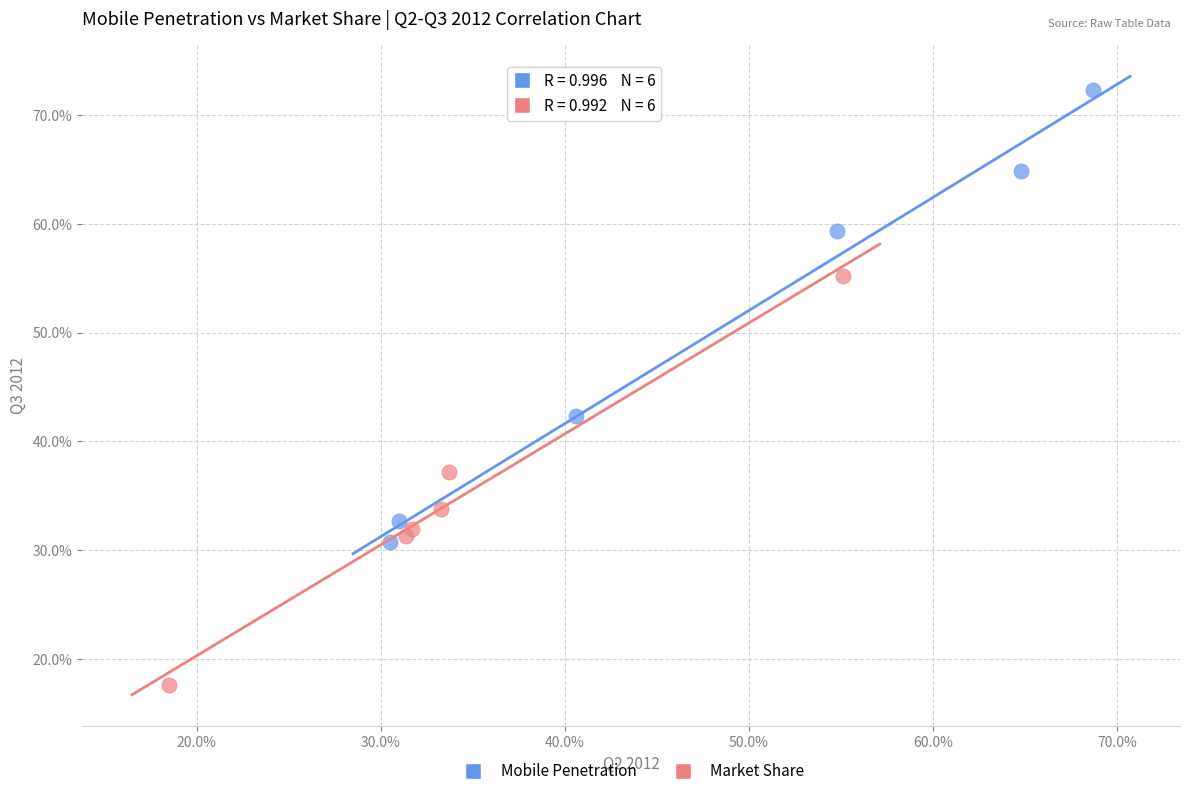

What are all the series names shown in the legend?

Mobile Penetration, Market Share